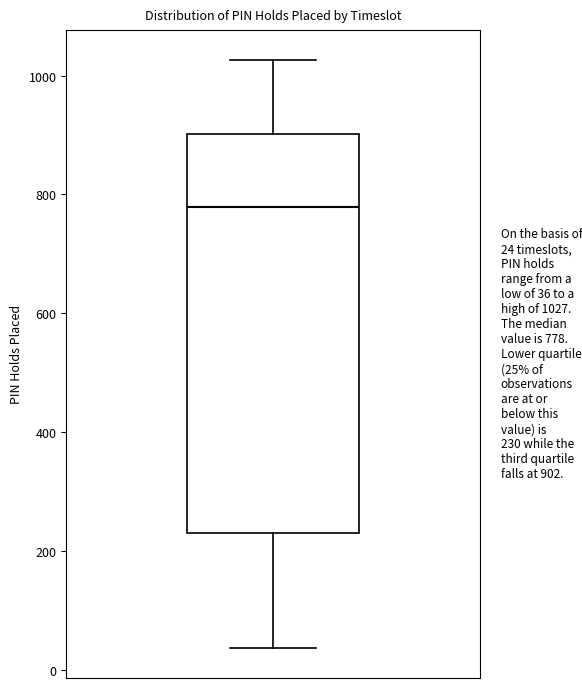

Where does the upper whisker of the box end on the y-axis? The values are not printed on the chart, so give them approximately, as read against the axis.

1020